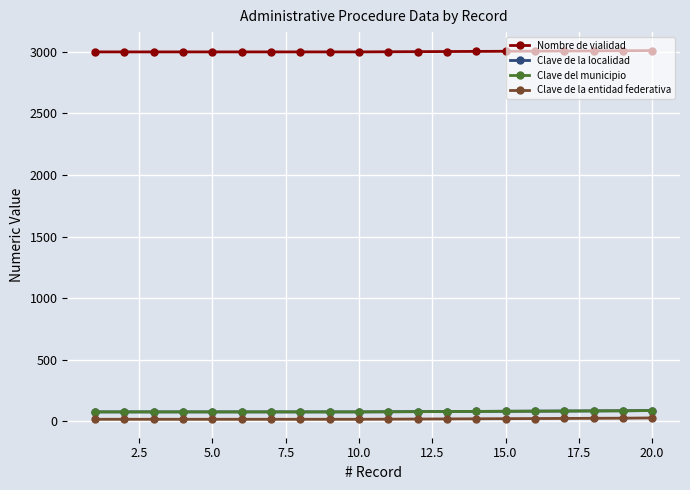

True or false: Nombre de vialidad and Clave de la entidad federativa intersect in this chart.

False